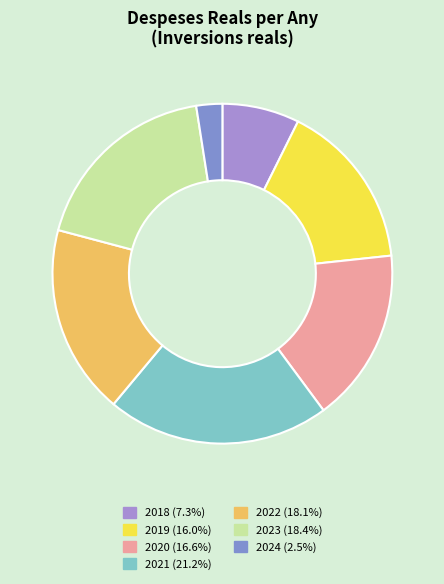

Which category has the smallest portion of the pie?

2024